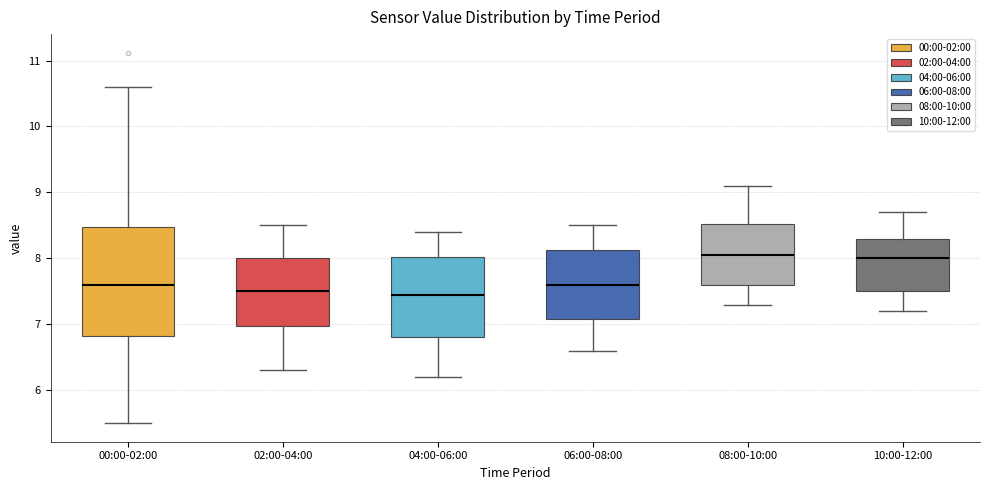

Reading left to right, transcribe this box plot: for each box, give where its median line is, the range the box spans, and where its two whiskers end, as read against the y-axis. The values are not printed on the chart, so give them approximately, as read against the axis.

00:00-02:00: median 7.6, box 6.8 to 8.5, whiskers 5.5 to 10.6
02:00-04:00: median 7.5, box 7.0 to 8.0, whiskers 6.3 to 8.5
04:00-06:00: median 7.5, box 6.8 to 8.0, whiskers 6.2 to 8.4
06:00-08:00: median 7.6, box 7.1 to 8.1, whiskers 6.6 to 8.5
08:00-10:00: median 8.1, box 7.6 to 8.5, whiskers 7.3 to 9.1
10:00-12:00: median 8.0, box 7.5 to 8.3, whiskers 7.2 to 8.7